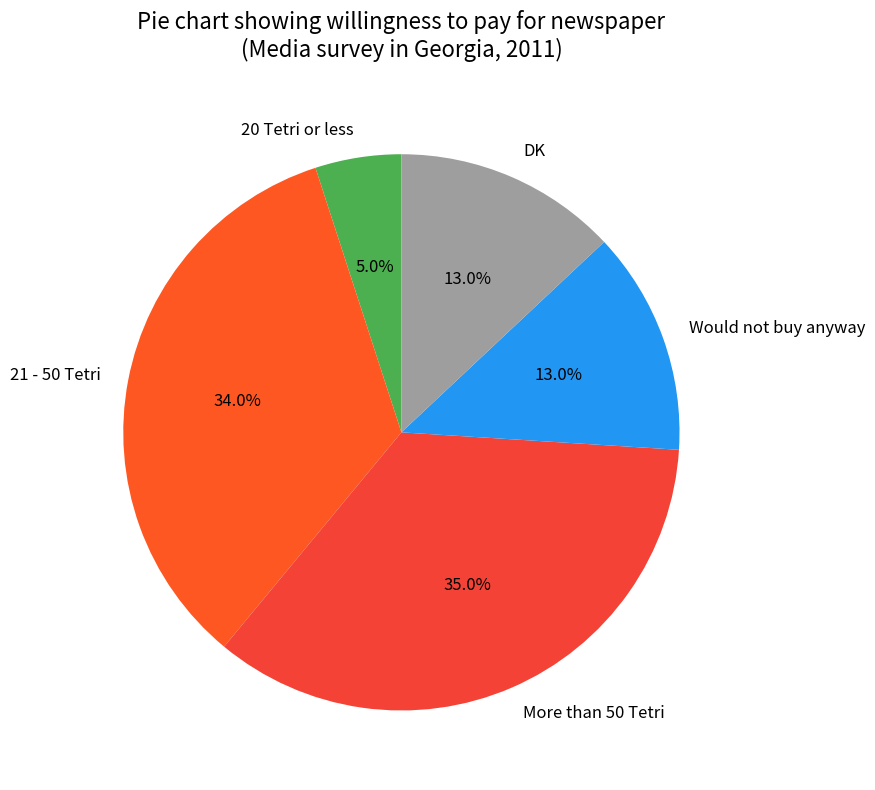

Which slice is the largest?

More than 50 Tetri